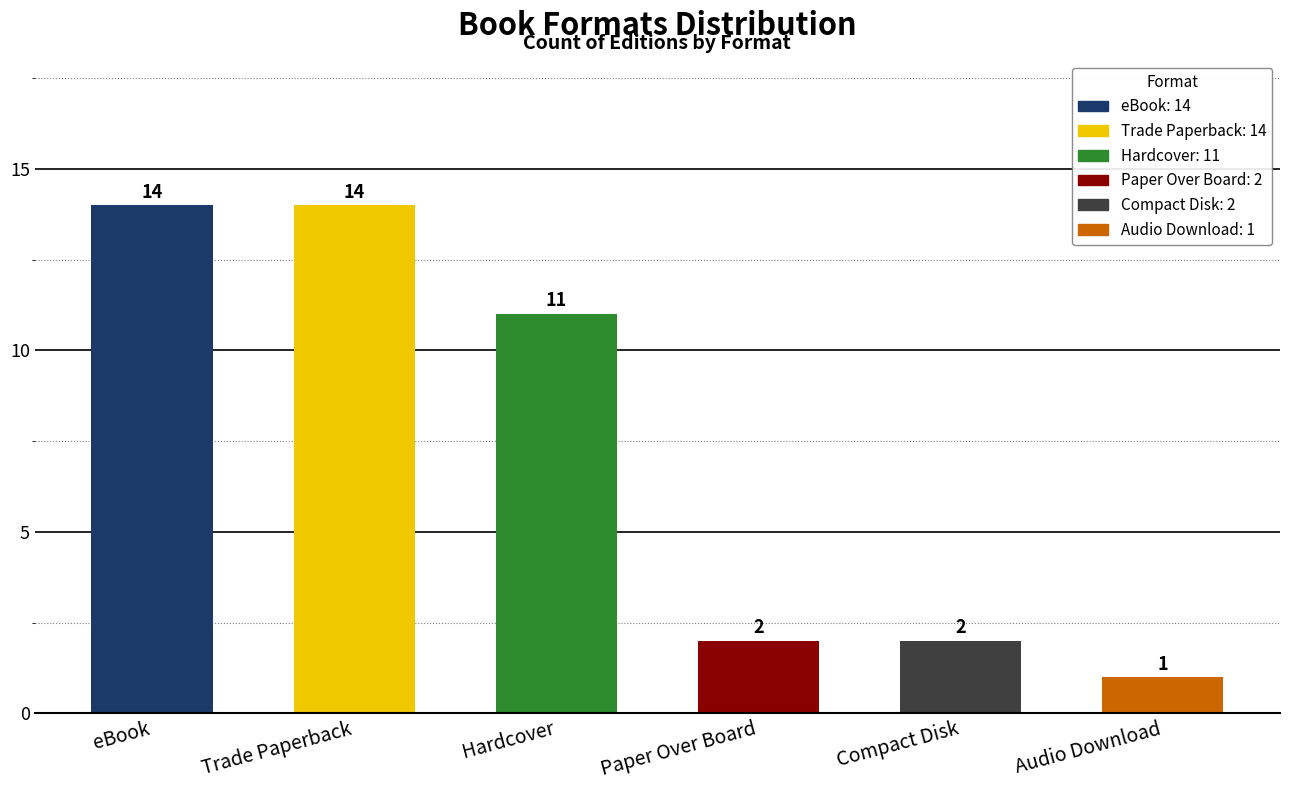

Which category has the lowest value across all series?

Audio Download